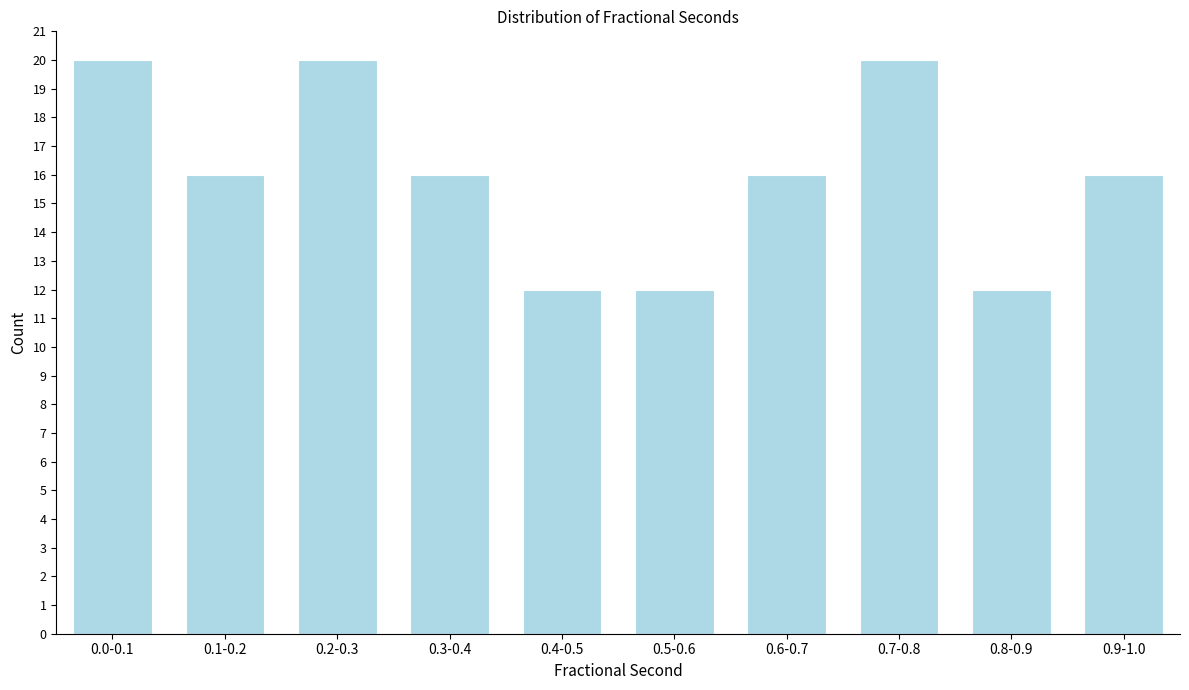

Reading left to right, extract all data points from this chart.

0.0-0.1=20	0.1-0.2=16	0.2-0.3=20	0.3-0.4=16	0.4-0.5=12	0.5-0.6=12	0.6-0.7=16	0.7-0.8=20	0.8-0.9=12	0.9-1.0=16